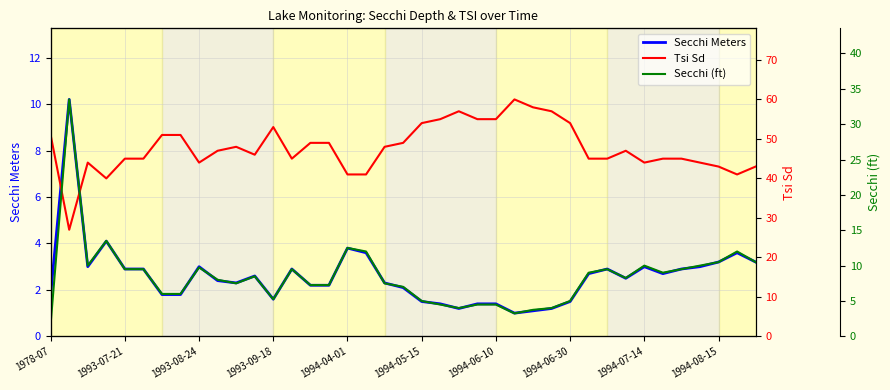

How many categories are shown in the chart?

39